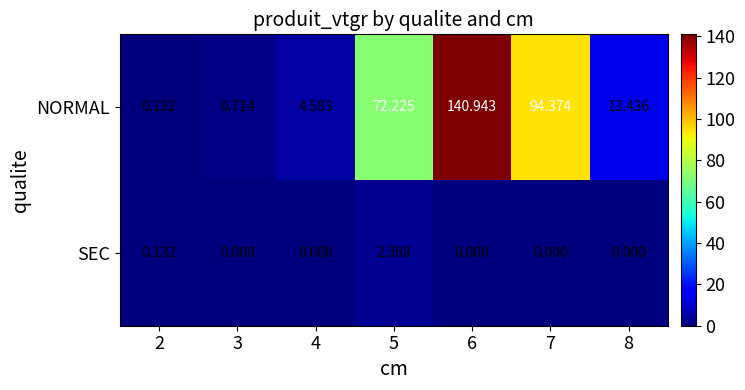

Which series has the largest total across all categories?

NORMAL